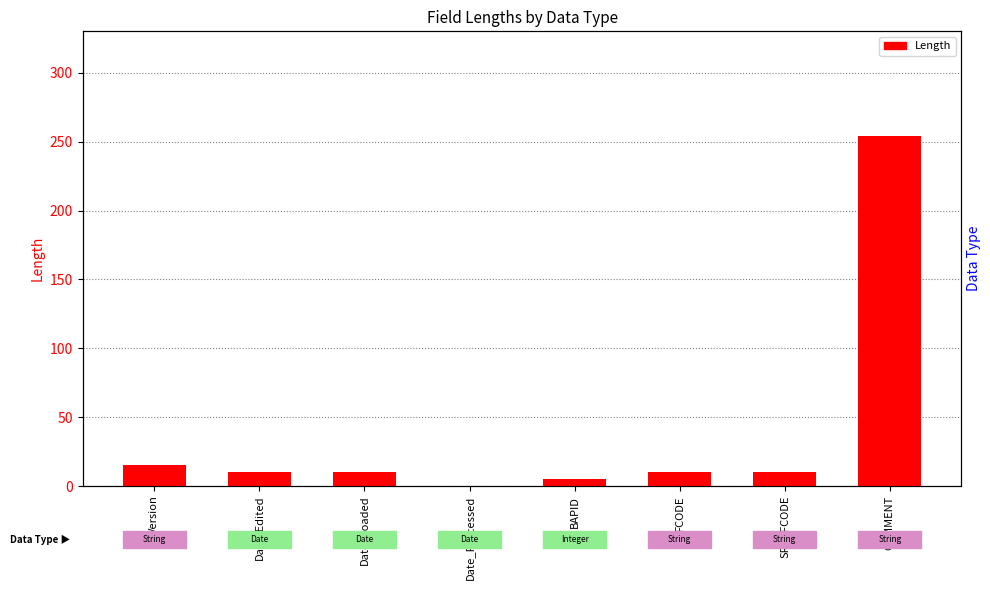

Is it true that the value at Date_Edited is 10?

True